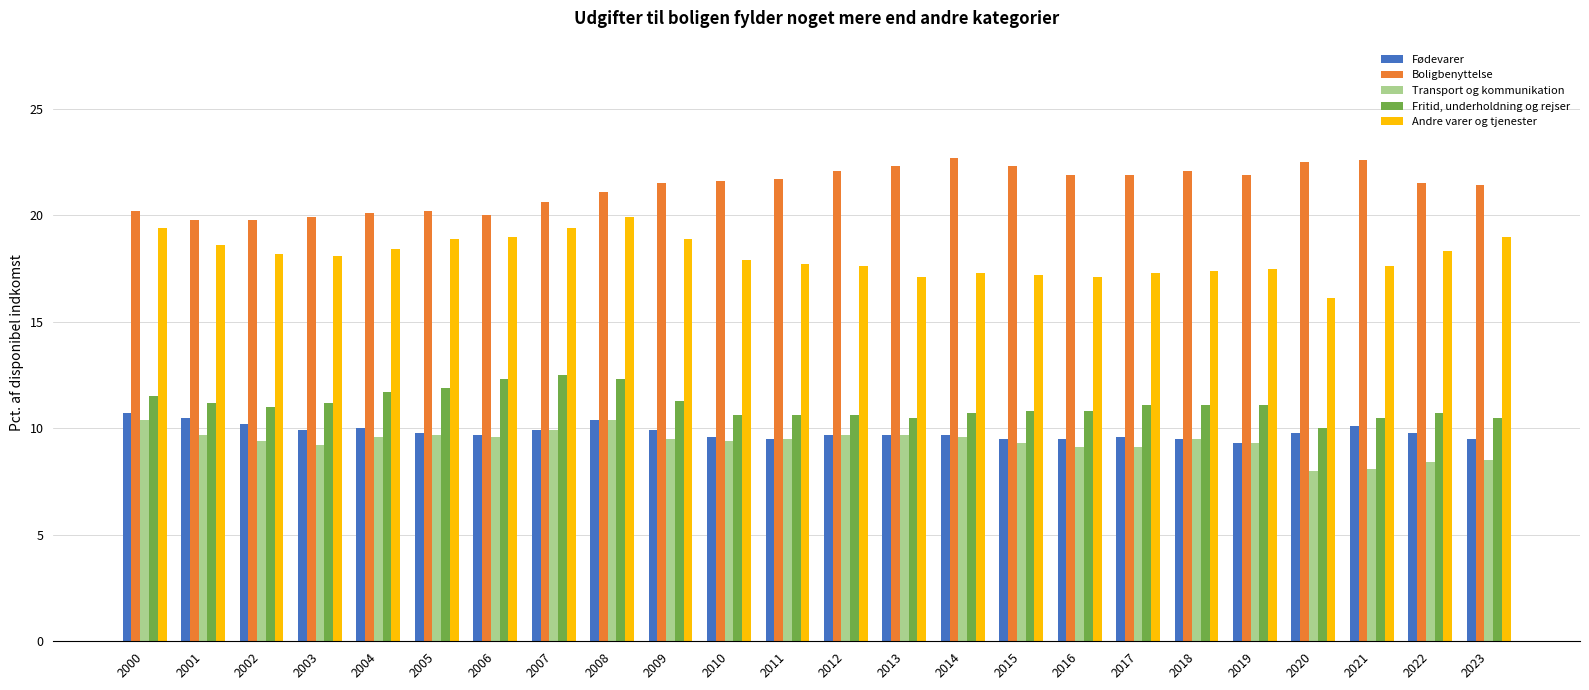

Which series has the largest total across all categories?

Boligbenyttelse